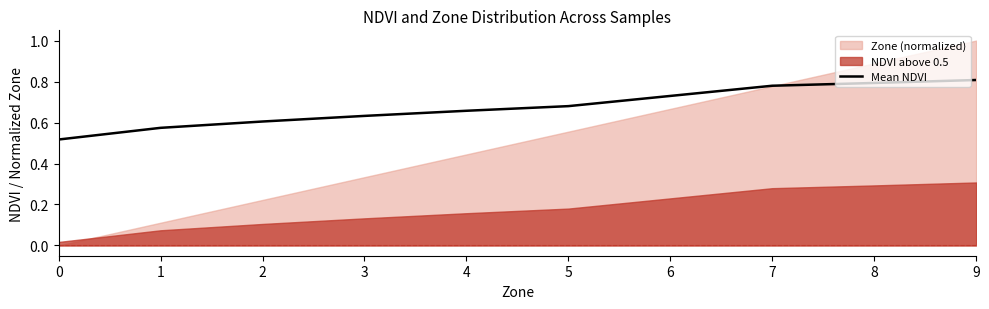

What value does the data have at 5?

0.7